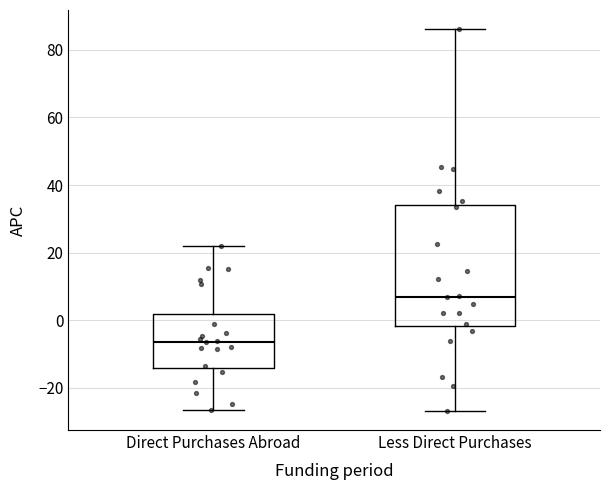

Where is the lower edge of the box for Direct Purchases Abroad on the y-axis? The values are not printed on the chart, so give them approximately, as read against the axis.

-14